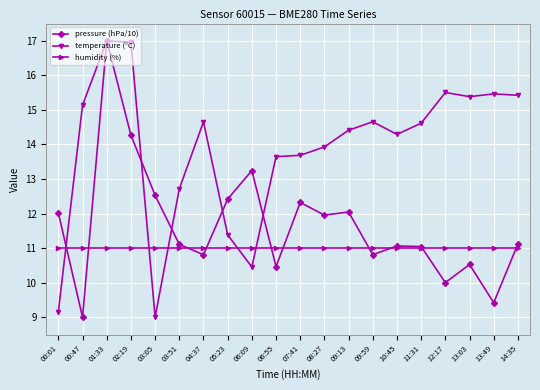

What is the difference between the highest and lowest values at 08:27?

2.9